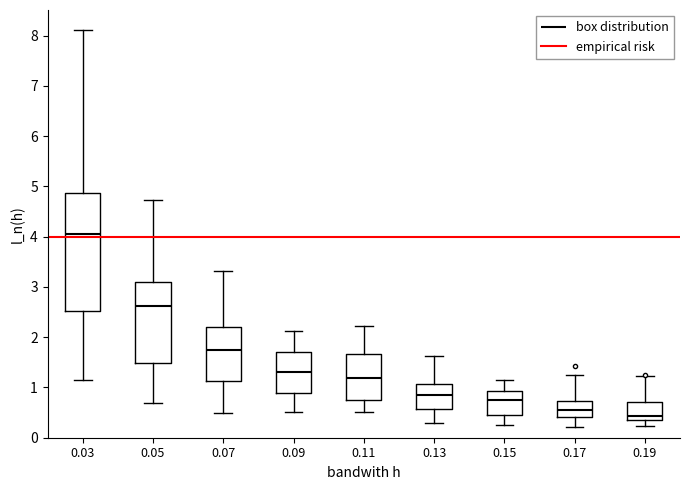

Reading left to right, read every box against the y-axis: the position of its median line, the range the box covers, and the ends of its whiskers. The values are not printed on the chart, so give them approximately, as read against the axis.

0.03: median 4.1, box 2.5 to 4.9, whiskers 1.1 to 8.1
0.05: median 2.6, box 1.5 to 3.1, whiskers 0.7 to 4.7
0.07: median 1.7, box 1.1 to 2.2, whiskers 0.5 to 3.3
0.09: median 1.3, box 0.9 to 1.7, whiskers 0.5 to 2.1
0.11: median 1.2, box 0.8 to 1.7, whiskers 0.5 to 2.2
0.13: median 0.9, box 0.6 to 1.1, whiskers 0.3 to 1.6
0.15: median 0.8, box 0.5 to 0.9, whiskers 0.3 to 1.2
0.17: median 0.5, box 0.4 to 0.7, whiskers 0.2 to 1.2
0.19: median 0.4 (just above the box's lower edge), box 0.4 to 0.7, whiskers 0.2 to 1.2